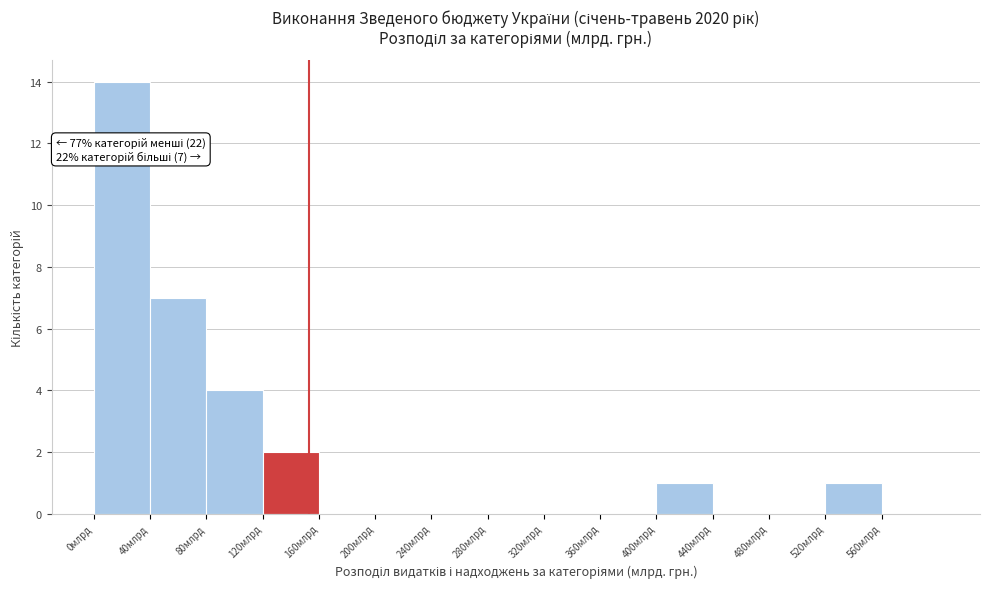

Over which range of the x-axis is the bar tallest?

0 to 40